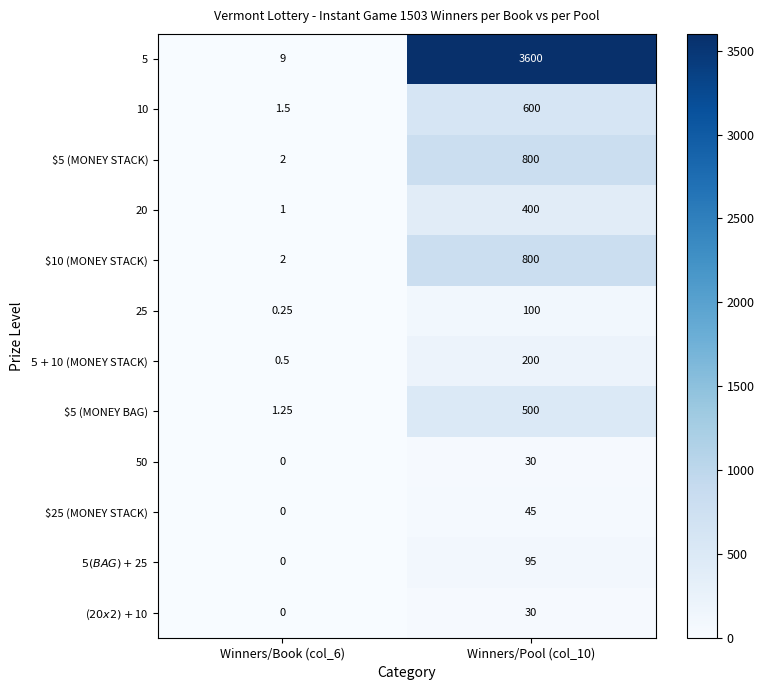

Is the value of $5 (MONEY STACK) at Winners/Pool (col_10) greater than the value of 5 at Winners/Book (col_6)?

Yes